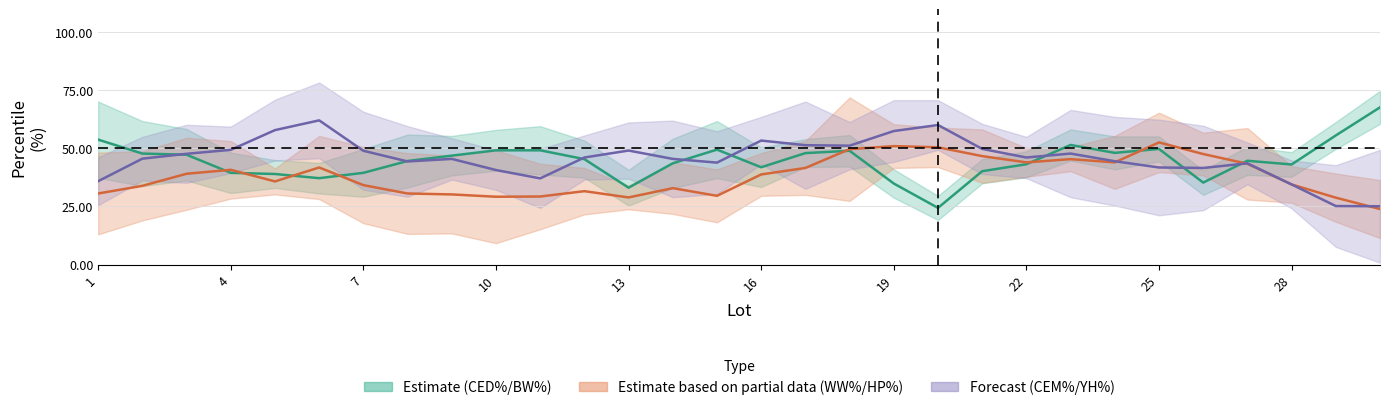

The value of CED% at 1 is 73. True or false?

False